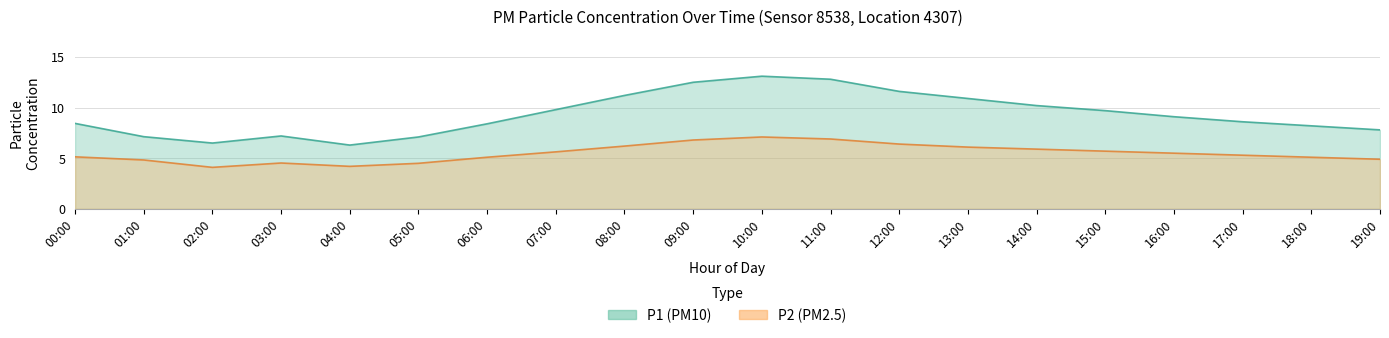

Which series has the largest total across all categories?

P1